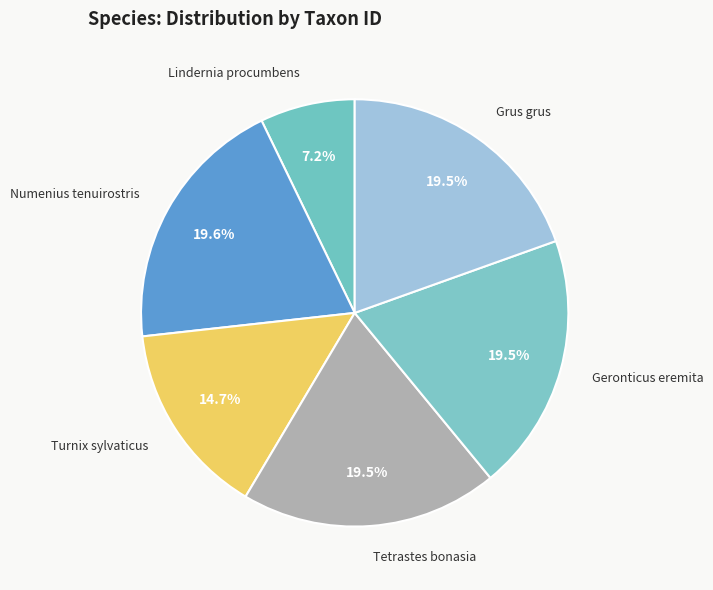

Rank the categories by value from lowest to highest.

Lindernia procumbens, Turnix sylvaticus, Tetrastes bonasia, Geronticus eremita, Grus grus, Numenius tenuirostris